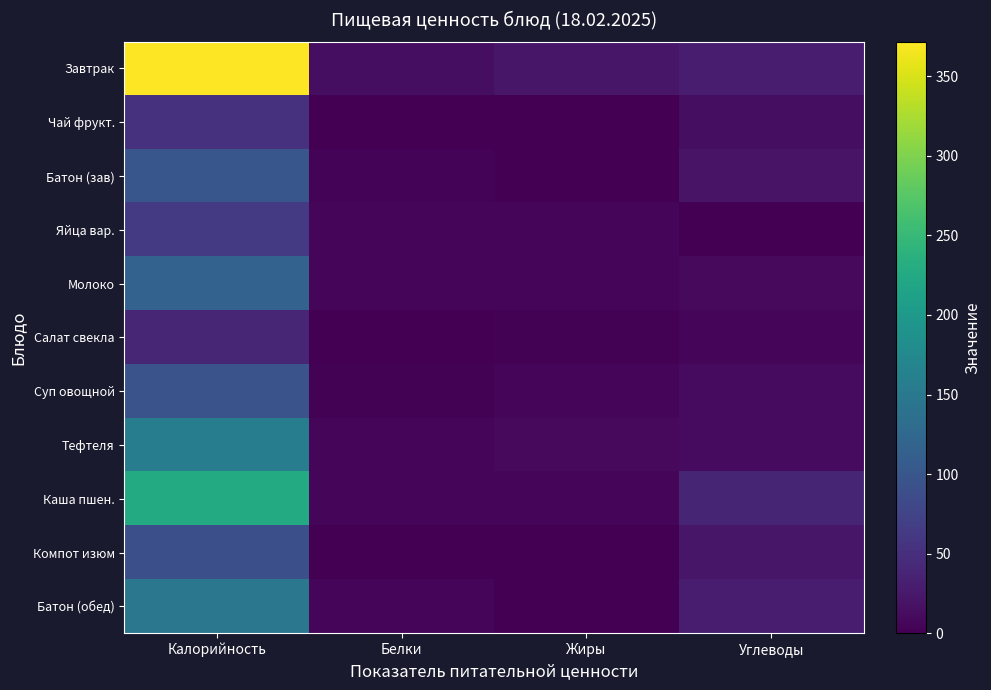

Reading right to left, what are all the values shown in this chart?

Завтрак: Углеводы=29.4	Жиры=22.2	Белки=13.6	Калорийность=371.8
Чай фрукт.: Углеводы=13.1	Жиры=0.0	Белки=0.2	Калорийность=53.7
Батон (зав): Углеводы=20.0	Жиры=0.9	Белки=3.0	Калорийность=100.0
Яйца вар.: Углеводы=0.3	Жиры=4.6	Белки=5.1	Калорийность=63.0
Молоко: Углеводы=9.1	Жиры=6.2	Белки=5.8	Калорийность=116.4
Салат свекла: Углеводы=5.5	Жиры=1.6	Белки=1.0	Калорийность=39.6
Суп овощной: Углеводы=10.5	Жиры=4.7	Белки=2.8	Калорийность=95.3
Тефтеля: Углеводы=11.0	Жиры=9.2	Белки=7.1	Калорийность=155.7
Каша пшен.: Углеводы=37.9	Жиры=5.6	Белки=6.4	Калорийность=227.4
Компот изюм: Углеводы=22.3	Жиры=0.1	Белки=0.3	Калорийность=90.8
Батон (обед): Углеводы=29.2	Жиры=1.3	Белки=4.6	Калорийность=146.7